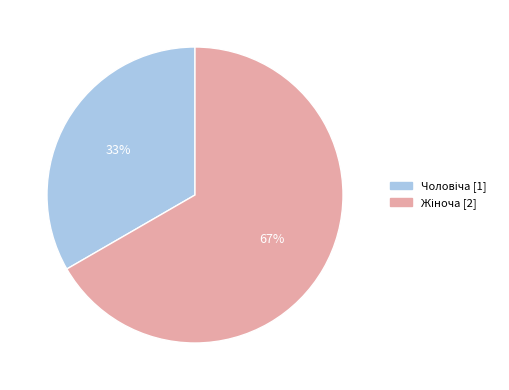

Is there a majority slice in this chart?

Yes